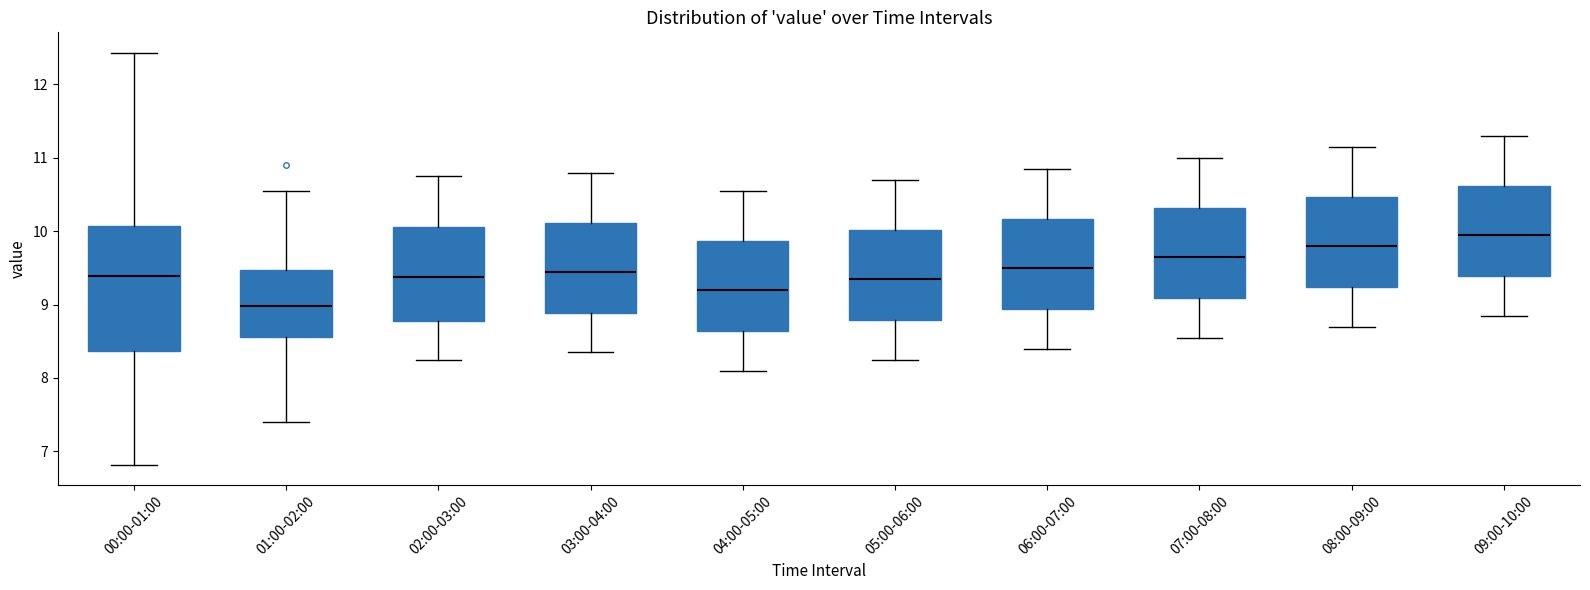

Where does the median line of the box for 01:00-02:00 sit on the y-axis? The values are not printed on the chart, so give them approximately, as read against the axis.

9.0